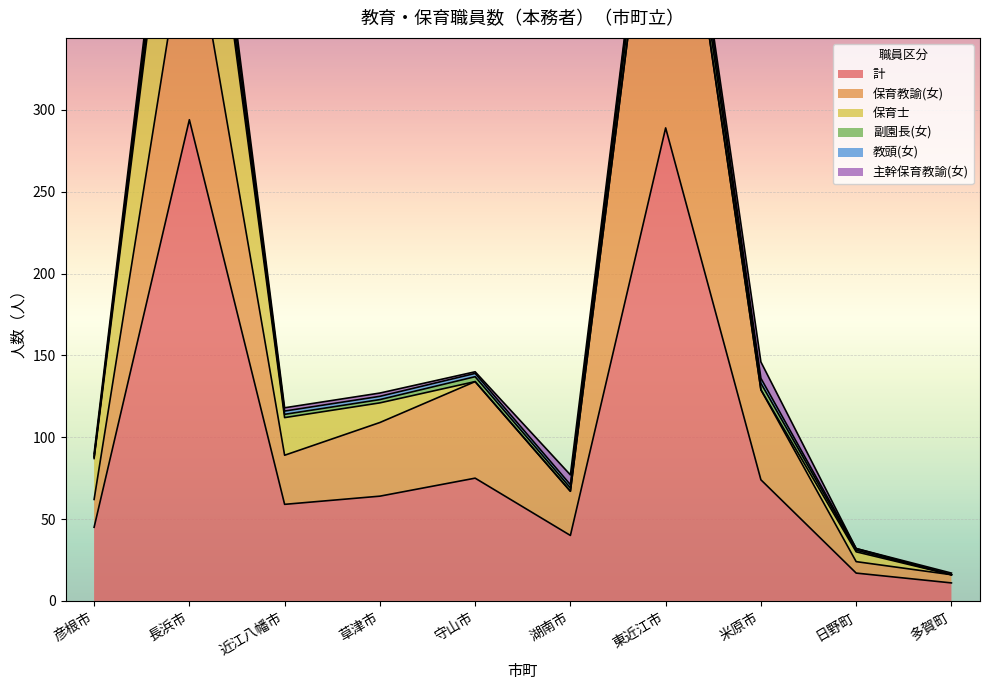

The value of 主幹保育教諭(女) at 日野町 is 0. True or false?

True